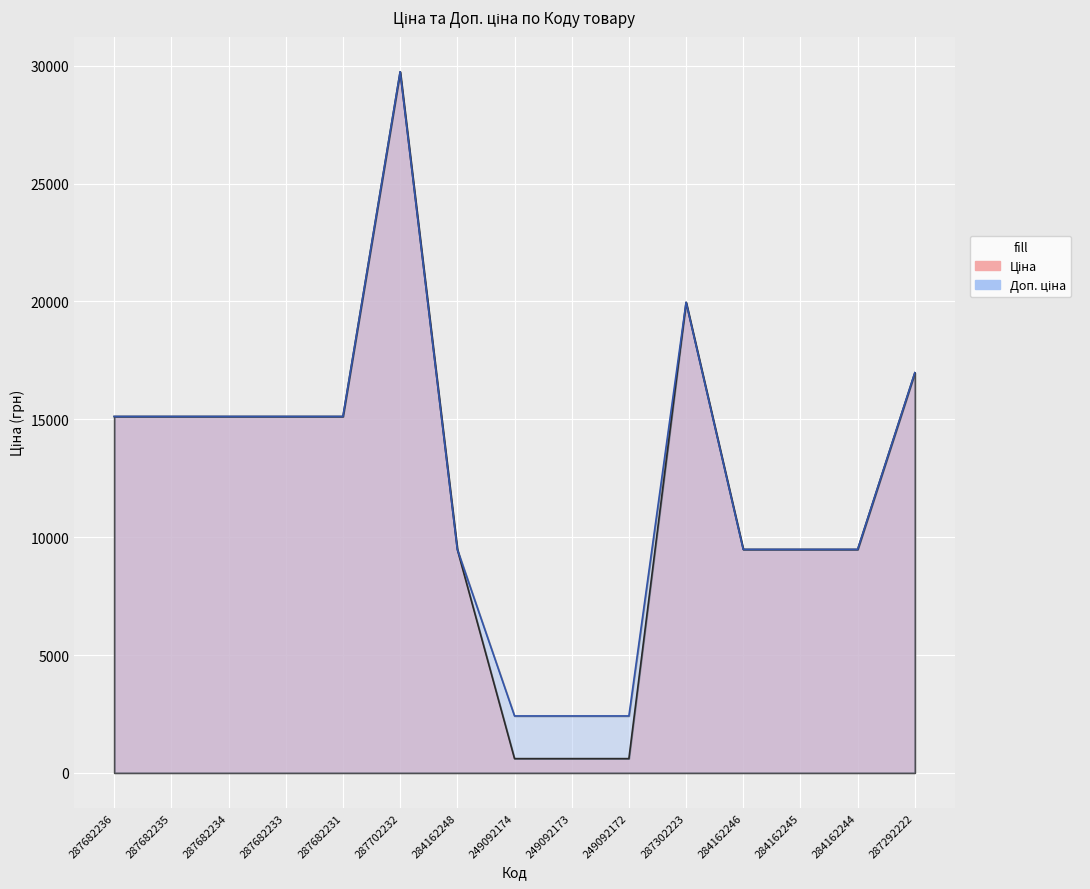

What is the label of the 6th point from the left?

287702232